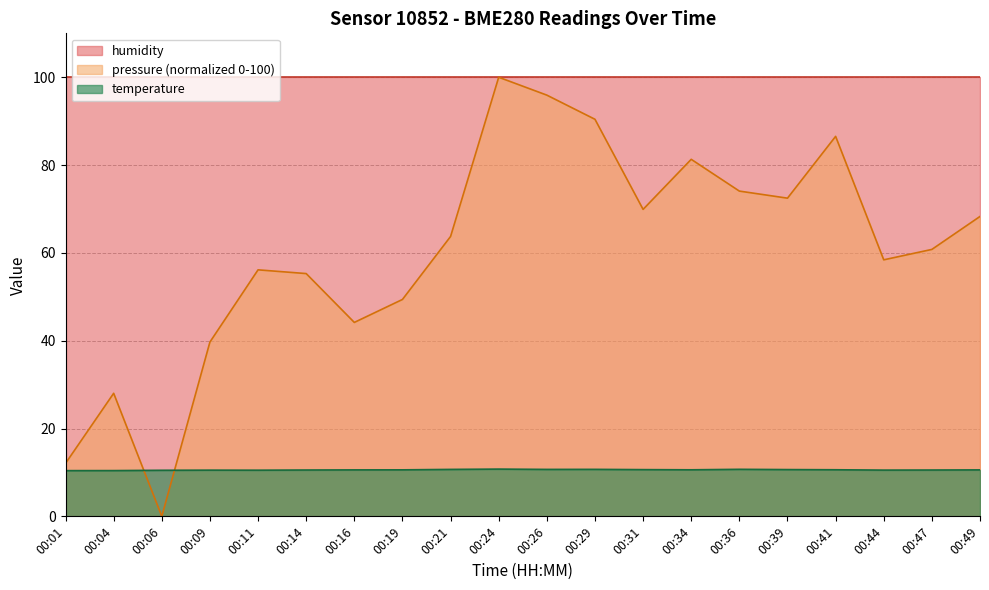

At 00:31, list the series in order from smallest to largest.

temperature, pressure (normalized 0-100), humidity